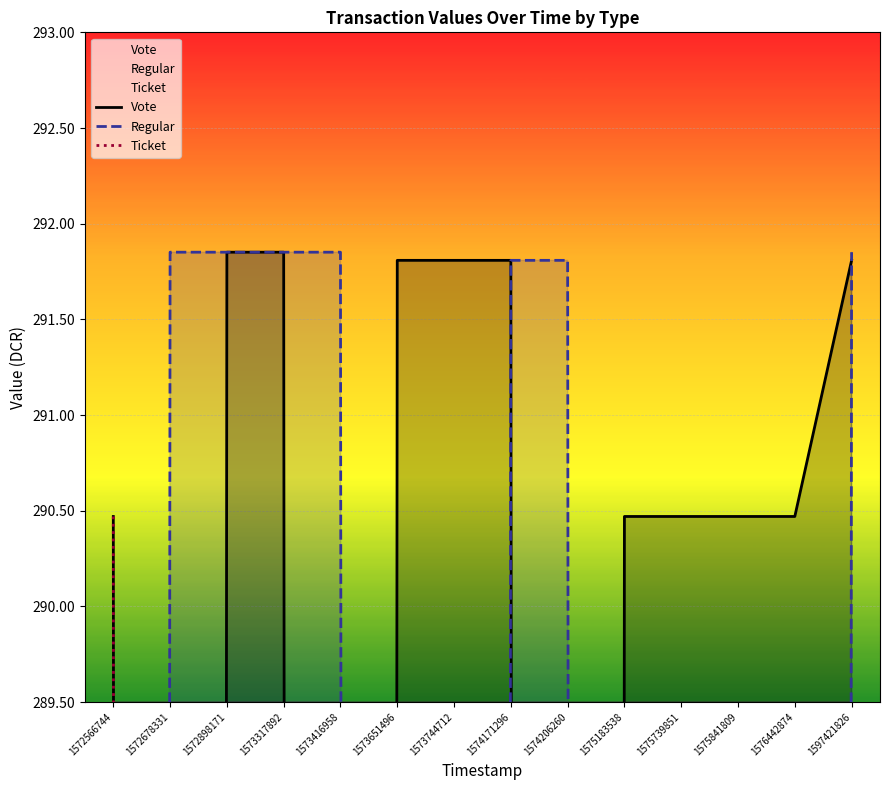

Reading left to right, what are all the values shown in this chart?

Vote: 290.5	0.0	291.9	291.9	0.0	291.8	291.8	291.8	0.0	290.5	290.5	290.5	290.5	291.8
Regular: 0.0	291.9	291.9	291.9	291.9	0.0	0.0	291.8	291.8	0.0	0.0	0.0	0.0	291.9
Ticket: 290.5	0.0	0.0	0.0	0.0	0.0	0.0	0.0	0.0	0.0	0.0	0.0	0.0	0.0